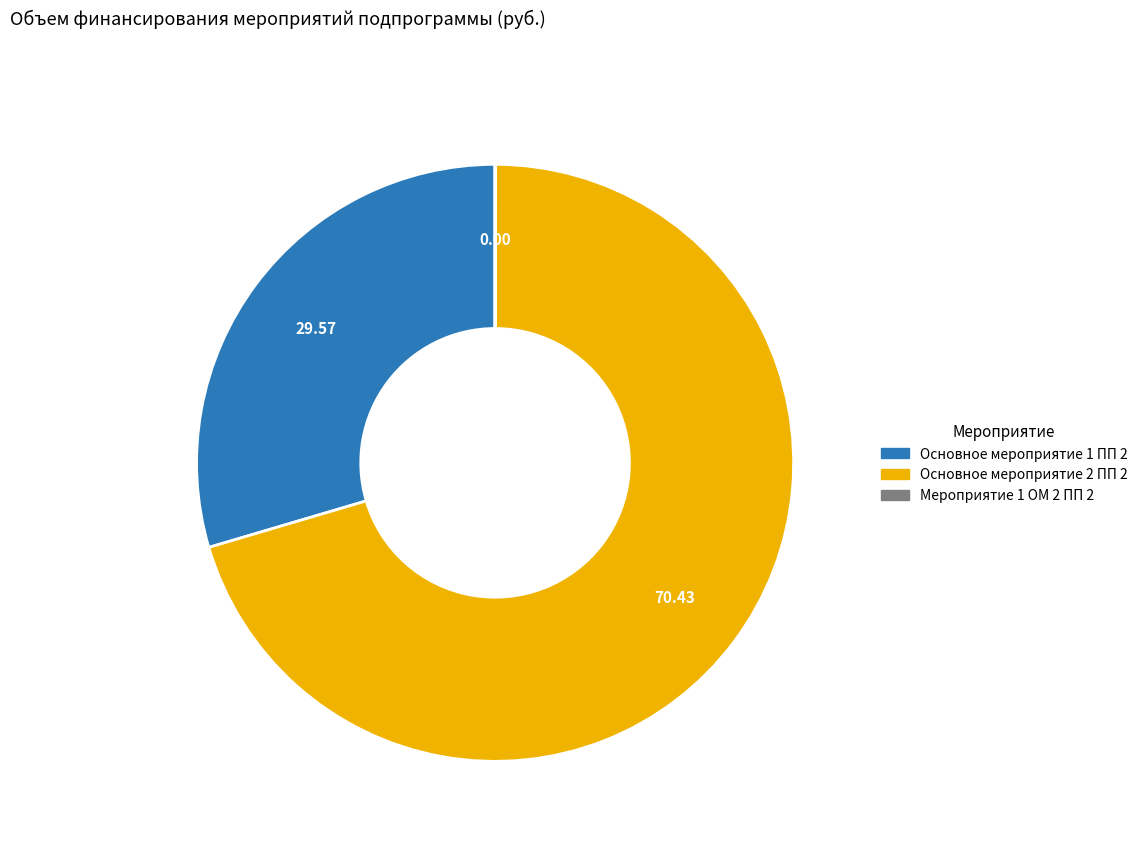

Which slice represents more than half of the pie?

Основное мероприятие 2 ПП 2